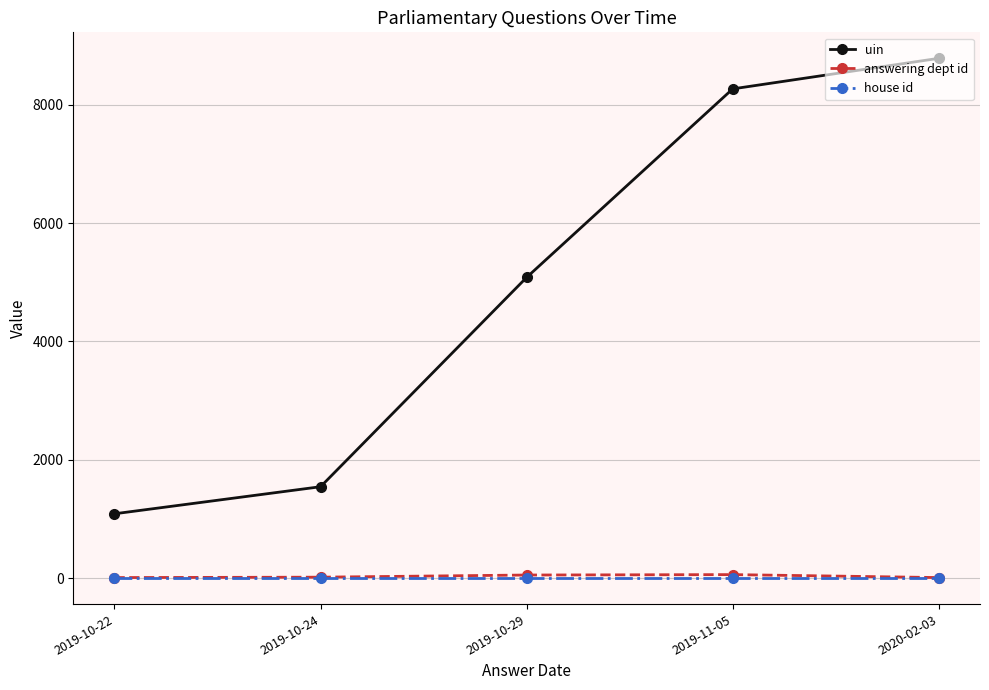

At which label is uin closest to 4936?

2019-10-29